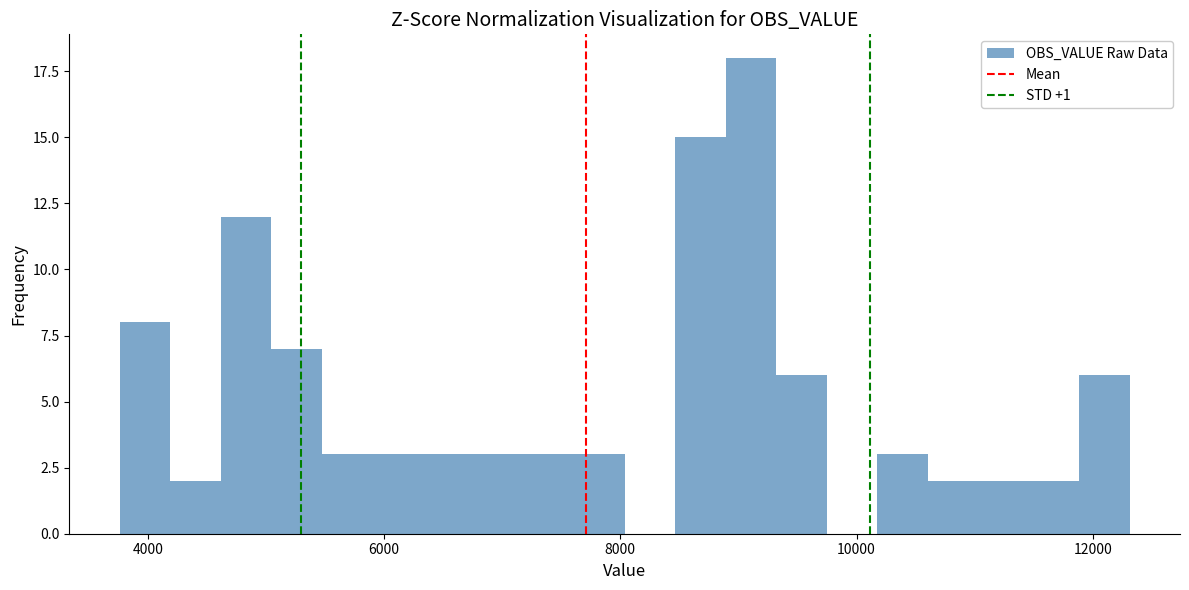

Around what value on the x-axis is the tallest bar? Give the approximate position of its centre, as read against the axis.

9200